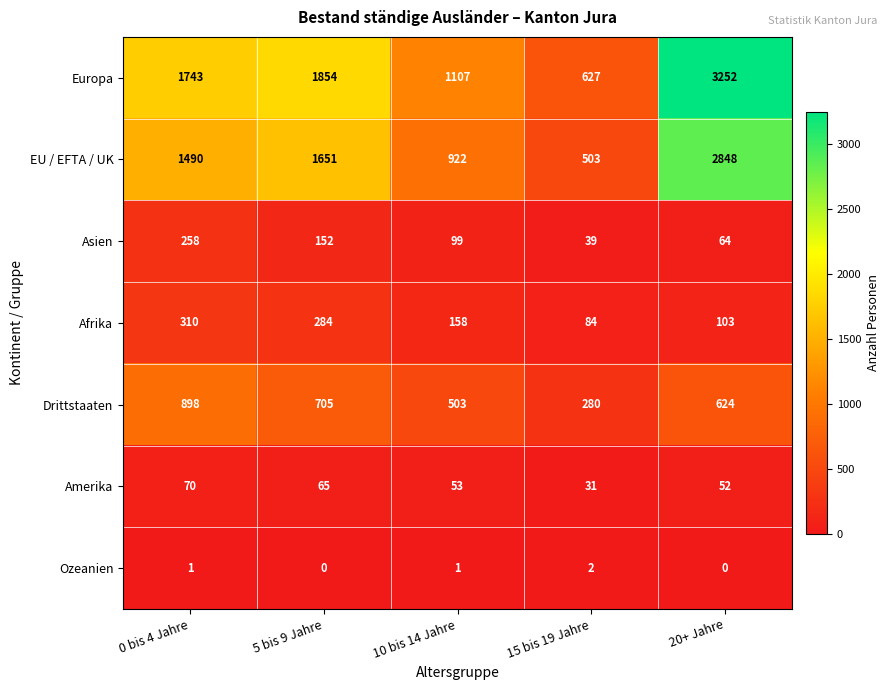

Which series has the largest total across all categories?

Europa